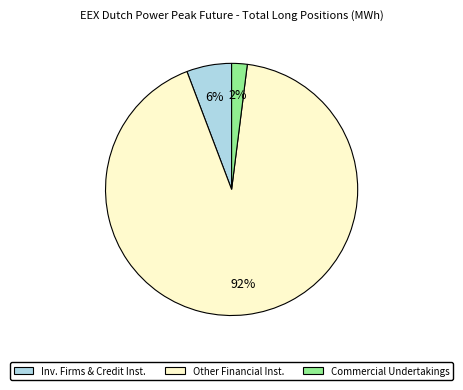

Rank the categories by value from lowest to highest.

Commercial Undertakings, Inv. Firms & Credit Inst., Other Financial Inst.